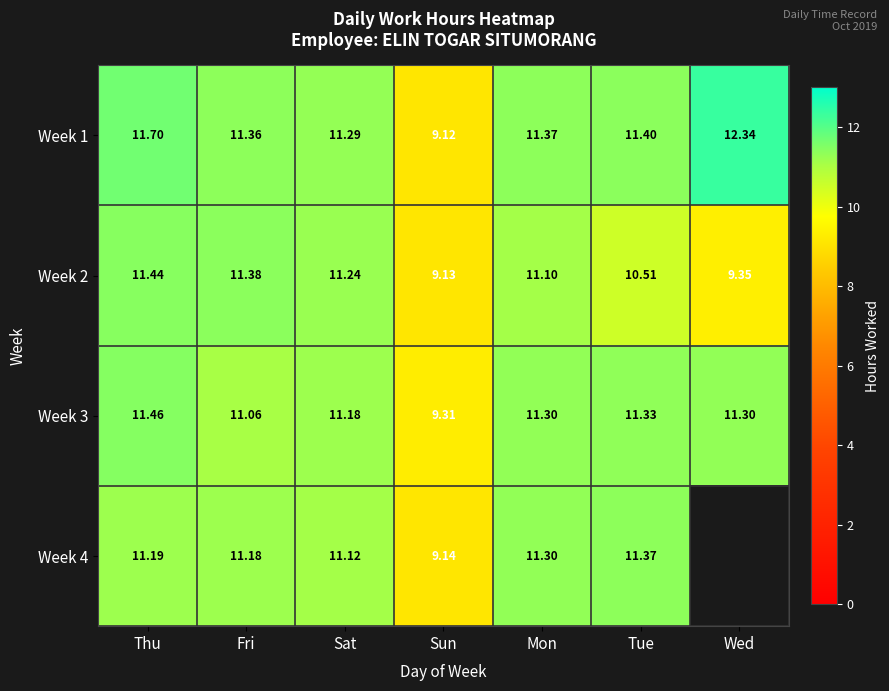

At which category does the chart reach its minimum across all series?

Sun